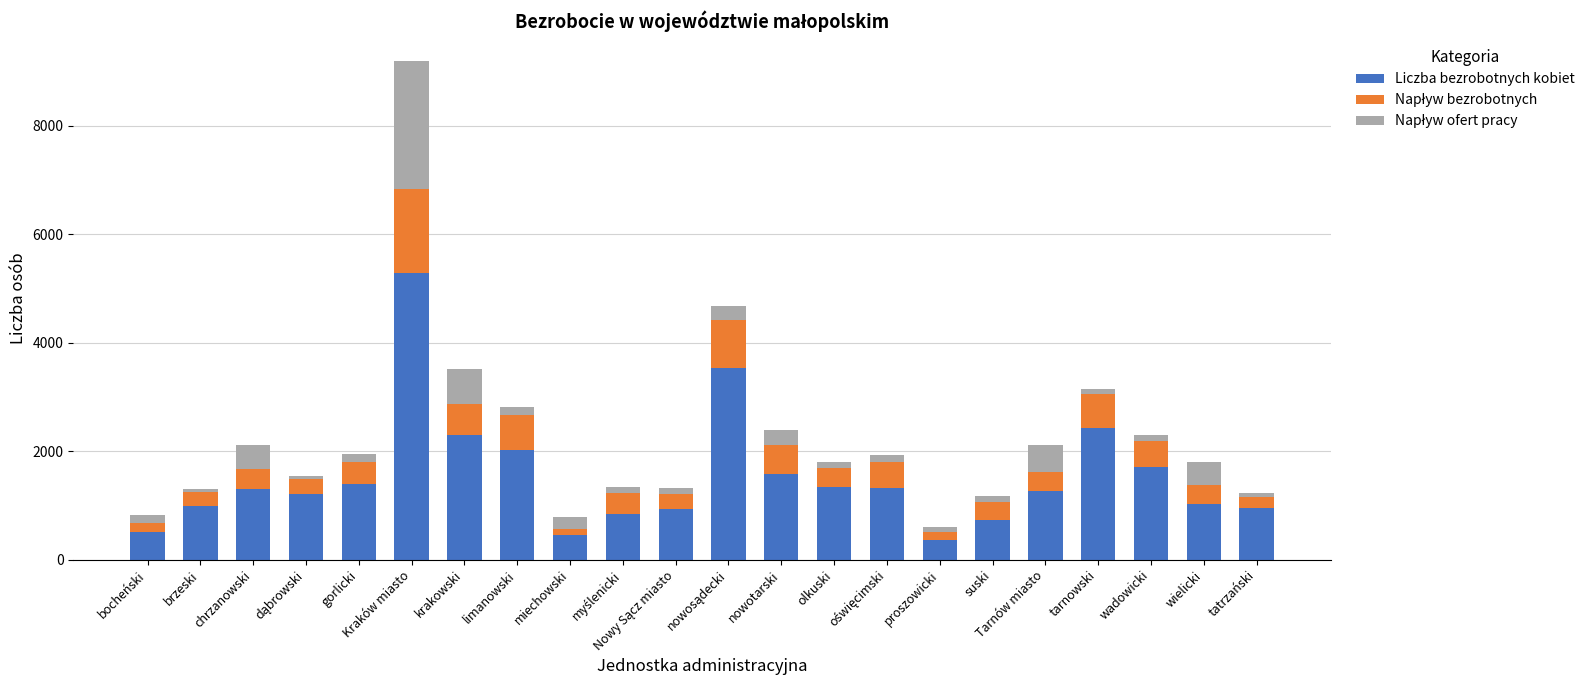

What is the minimum value for Liczba bezrobotnych kobiet?

368